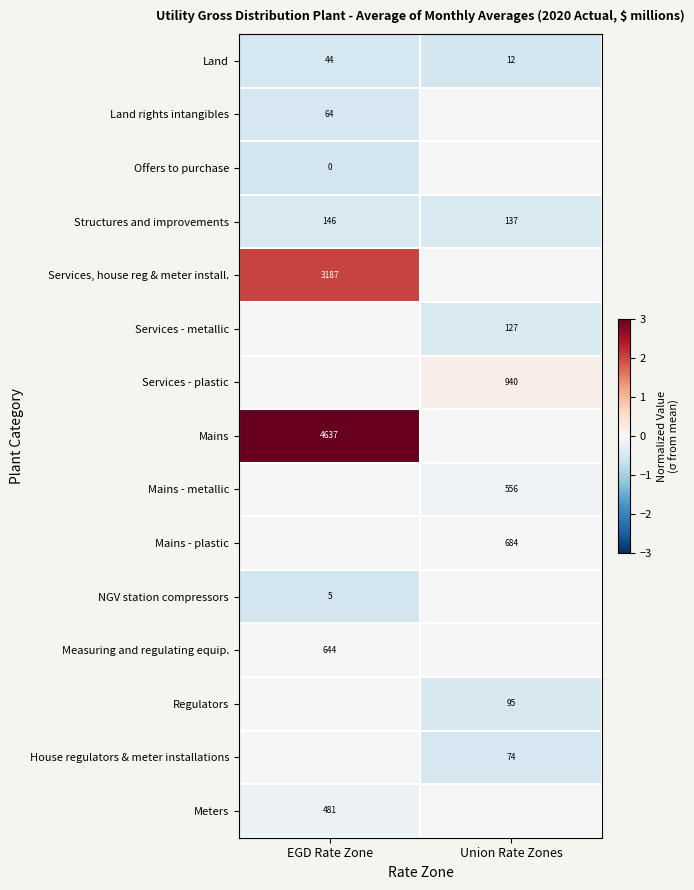

At which label is Structures and improvements closest to 141?

Union Rate Zones